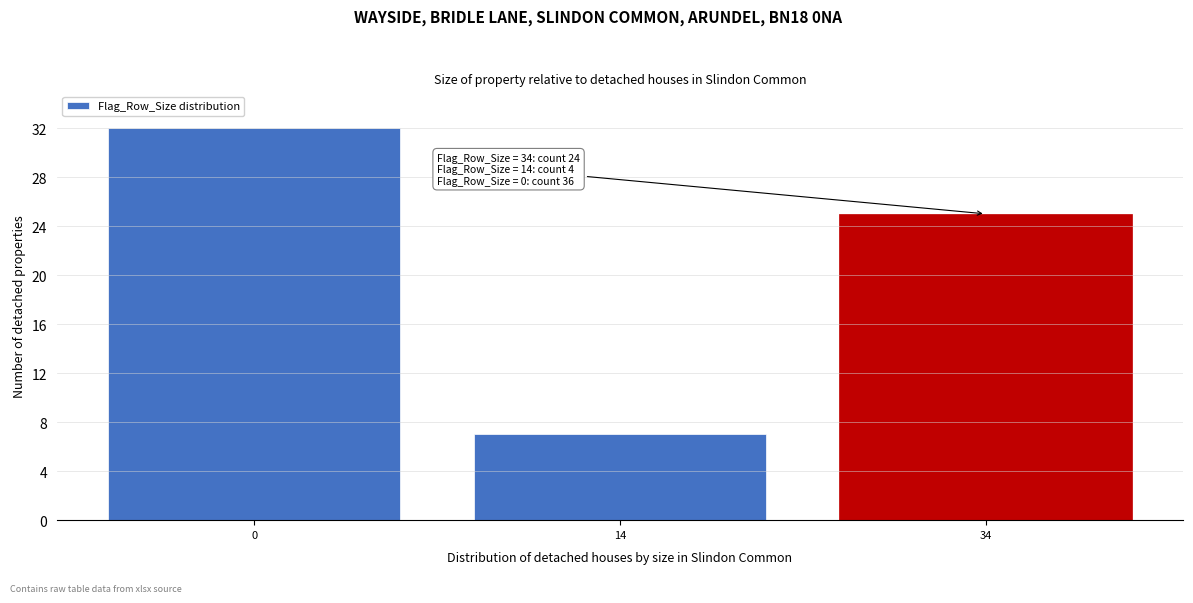

Reading right to left, transcribe all the data shown in this chart.

34=25	14=7	0=32